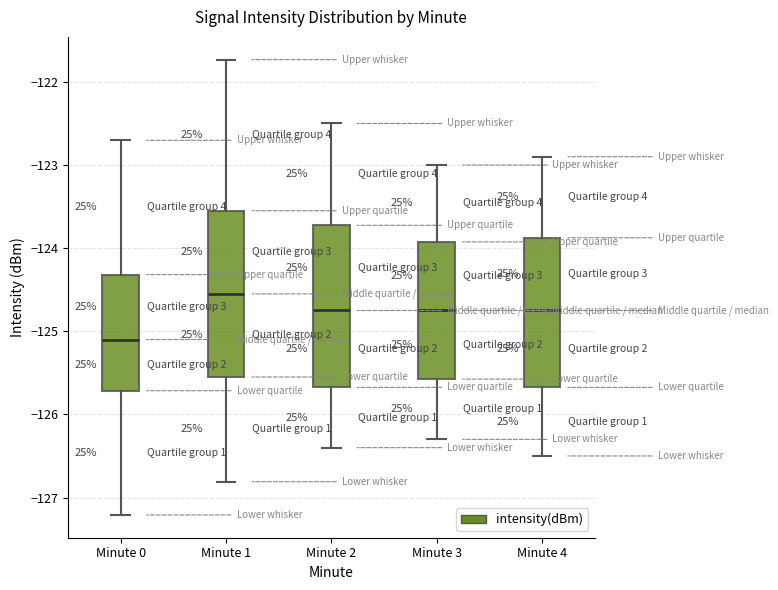

Reading left to right, read every box against the y-axis: the position of its median line, the range the box covers, and the ends of its whiskers. The values are not printed on the chart, so give them approximately, as read against the axis.

Minute 0: median -125.1, box -125.7 to -124.3, whiskers -127.2 to -122.7
Minute 1: median -124.5, box -125.5 to -123.5, whiskers -126.8 to -121.7
Minute 2: median -124.7, box -125.7 to -123.7, whiskers -126.4 to -122.5
Minute 3: median -124.7, box -125.6 to -123.9, whiskers -126.3 to -123.0
Minute 4: median -124.7, box -125.7 to -123.9, whiskers -126.5 to -122.9